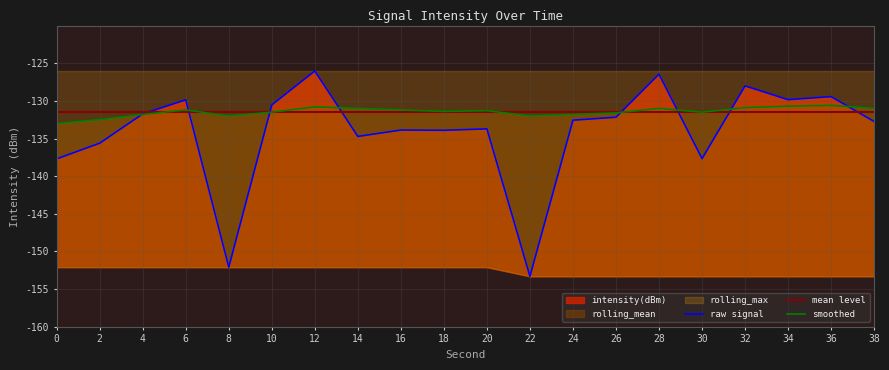

What is the minimum value for intensity(dBm)?

-153.3